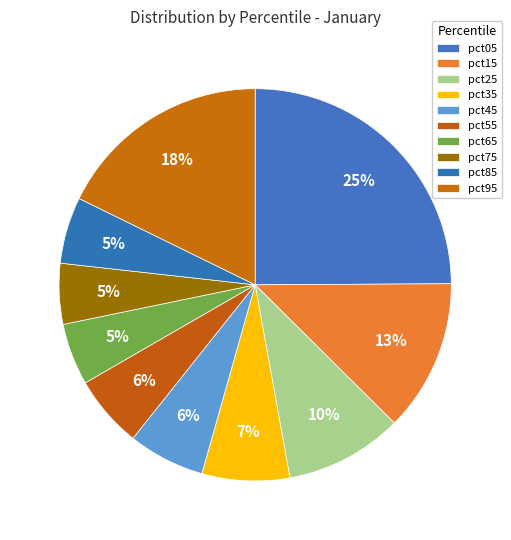

Which has a higher value, pct95 or pct25?

pct95